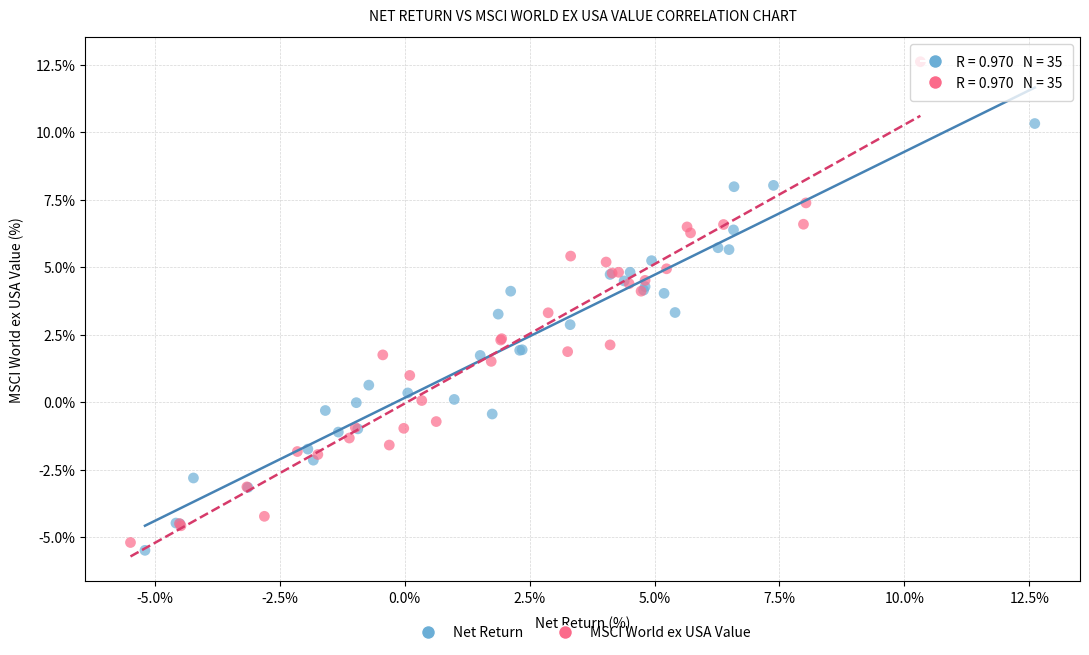

Which series has the largest Y range (max minus min)?

MSCI World ex USA Value